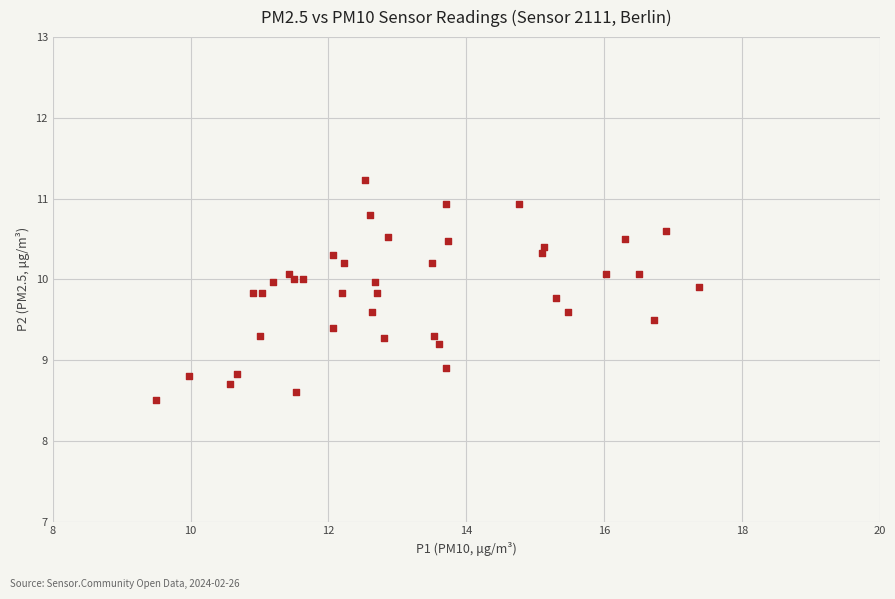

What Y value in the scatter plot is closest to 9?

8.9